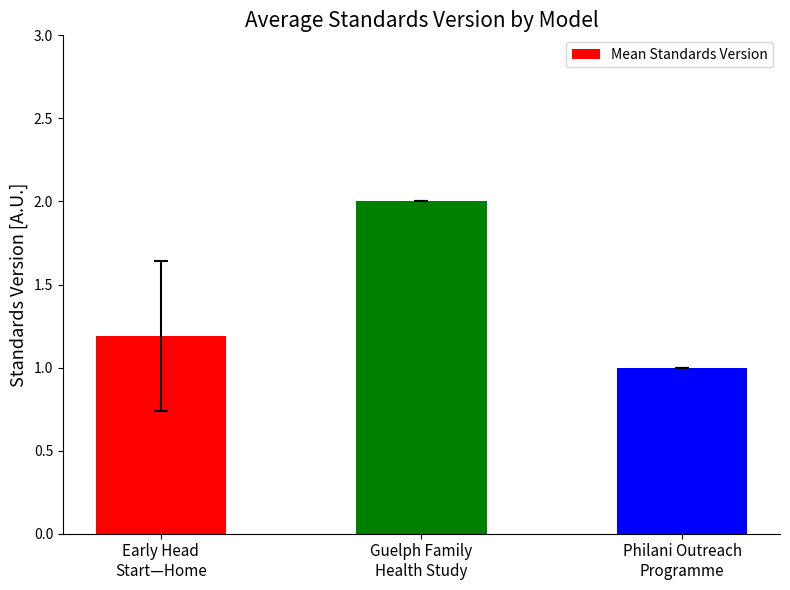

What is the difference between the values at Early Head
Start—Home and Guelph Family
Health Study?

0.8